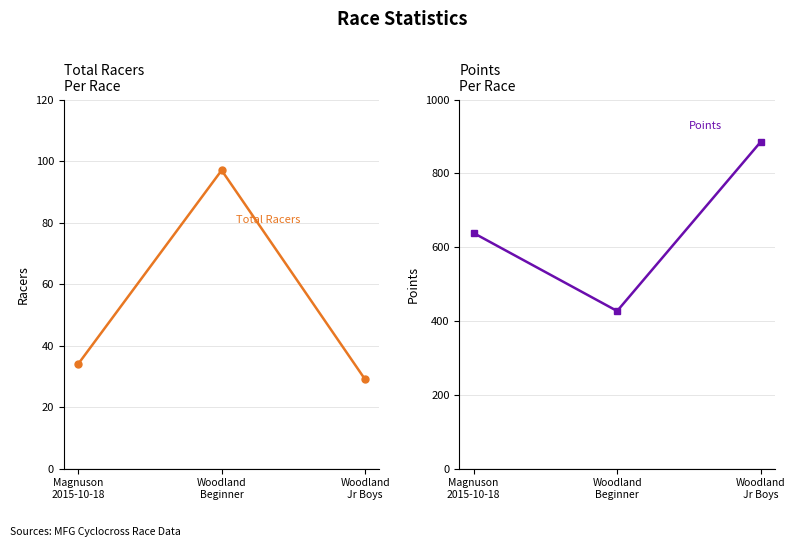

Which series changed the most between Woodland
Beginner and Woodland
Jr Boys?

Points